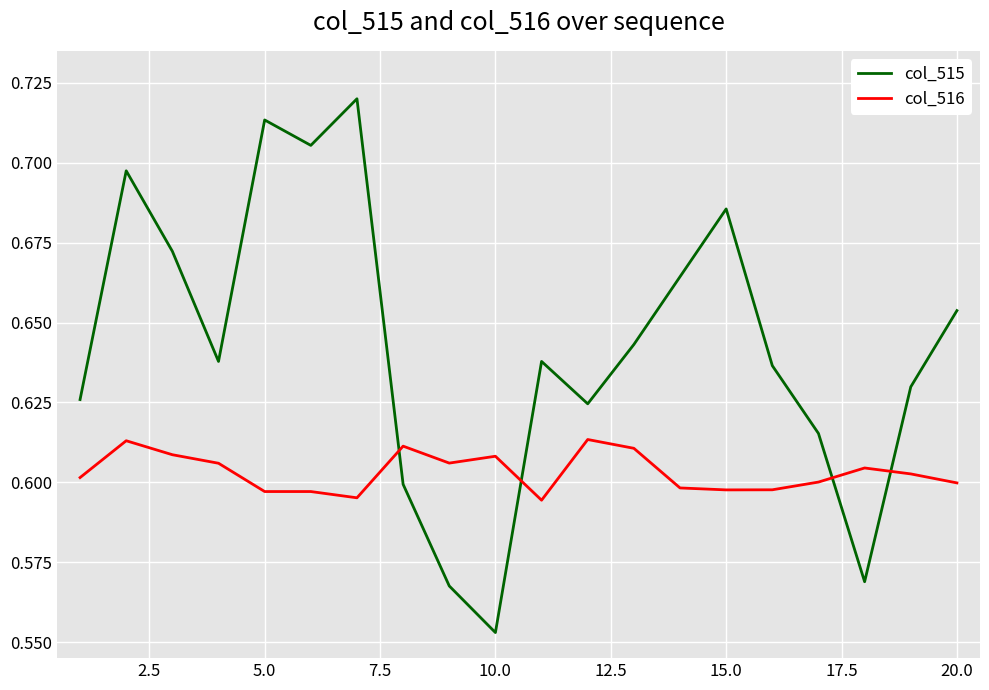

Rank the series by their average value, from highest to lowest.

col_515, col_516